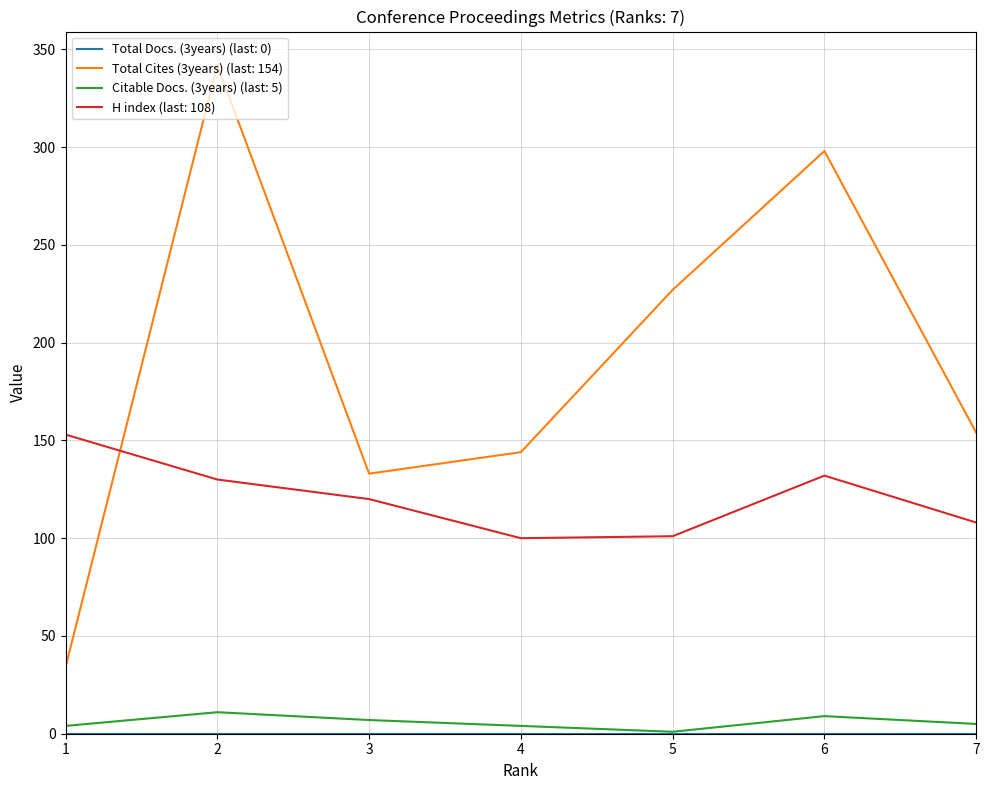

Which series changed the most between 2 and 5?

Total Cites (3years) (last: 154)